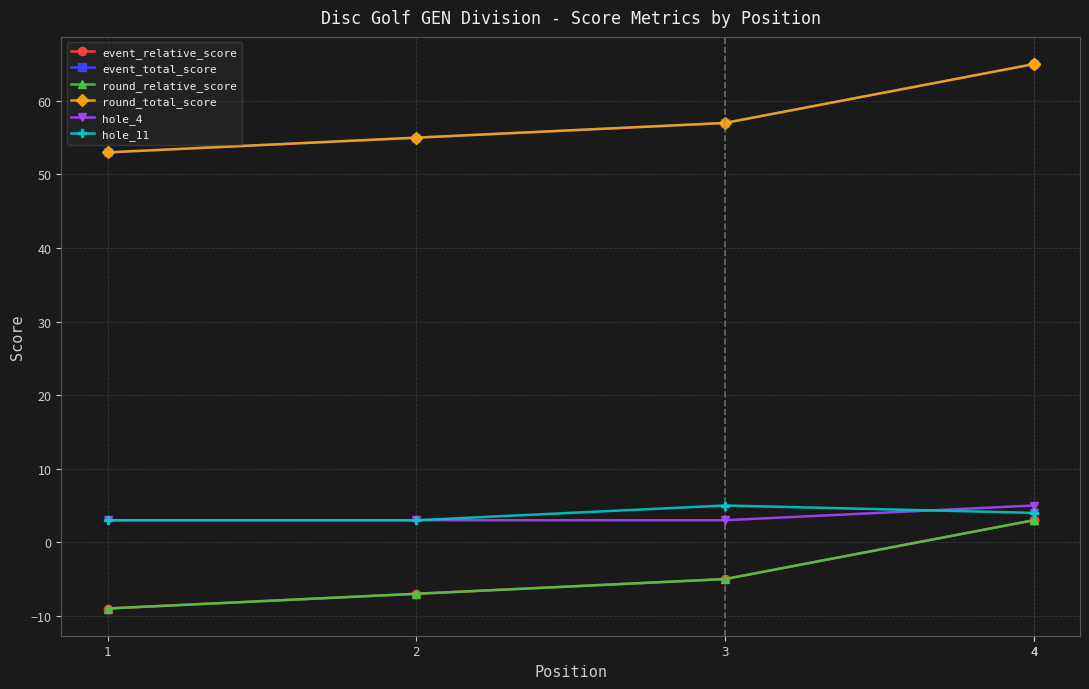

True or false: round_total_score and hole_11 cross at least once.

False